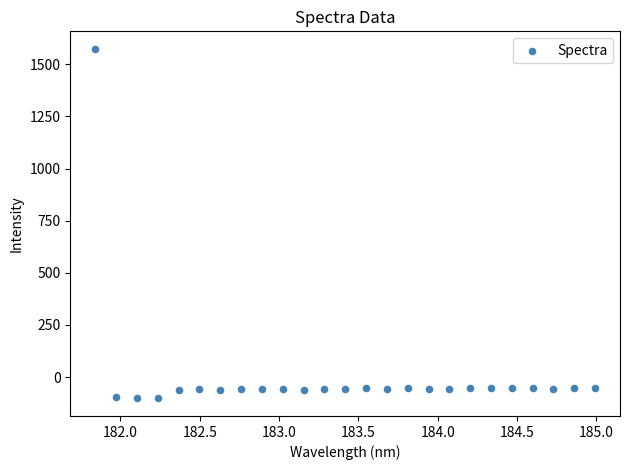

What is the range of Y values (max minus min)?

1677.5